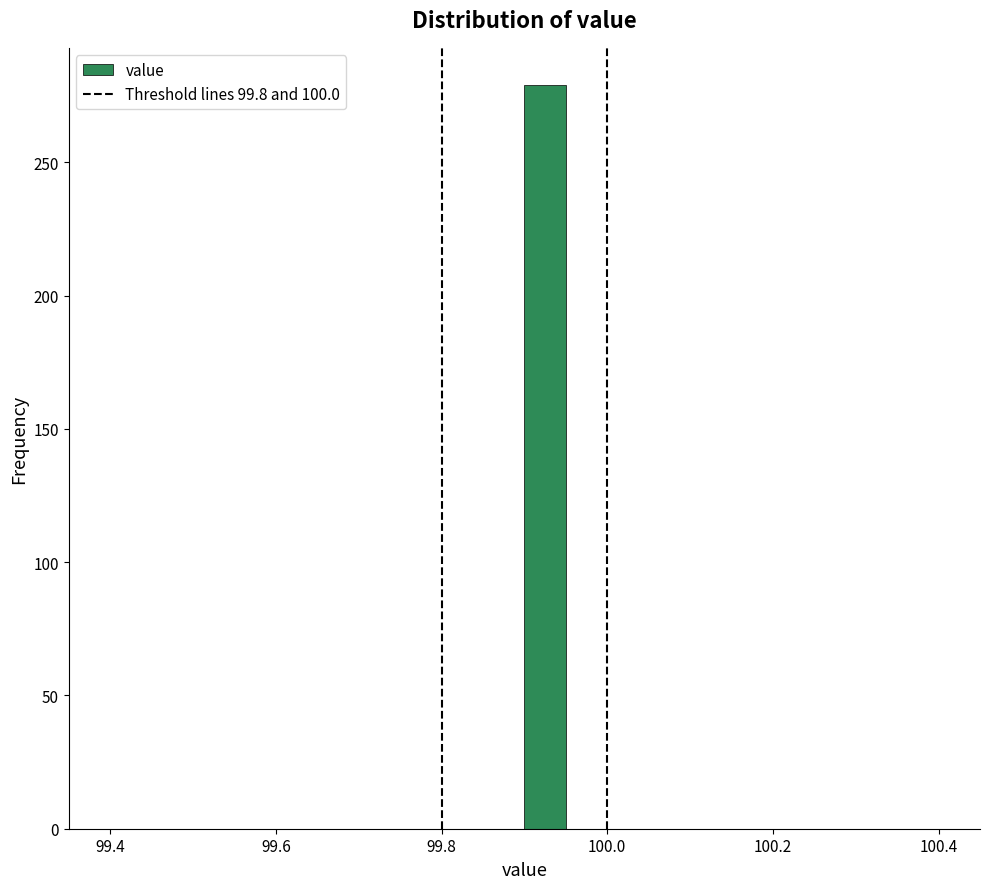

Around what value on the x-axis is the tallest bar? Give the approximate position of its centre, as read against the axis.

99.92